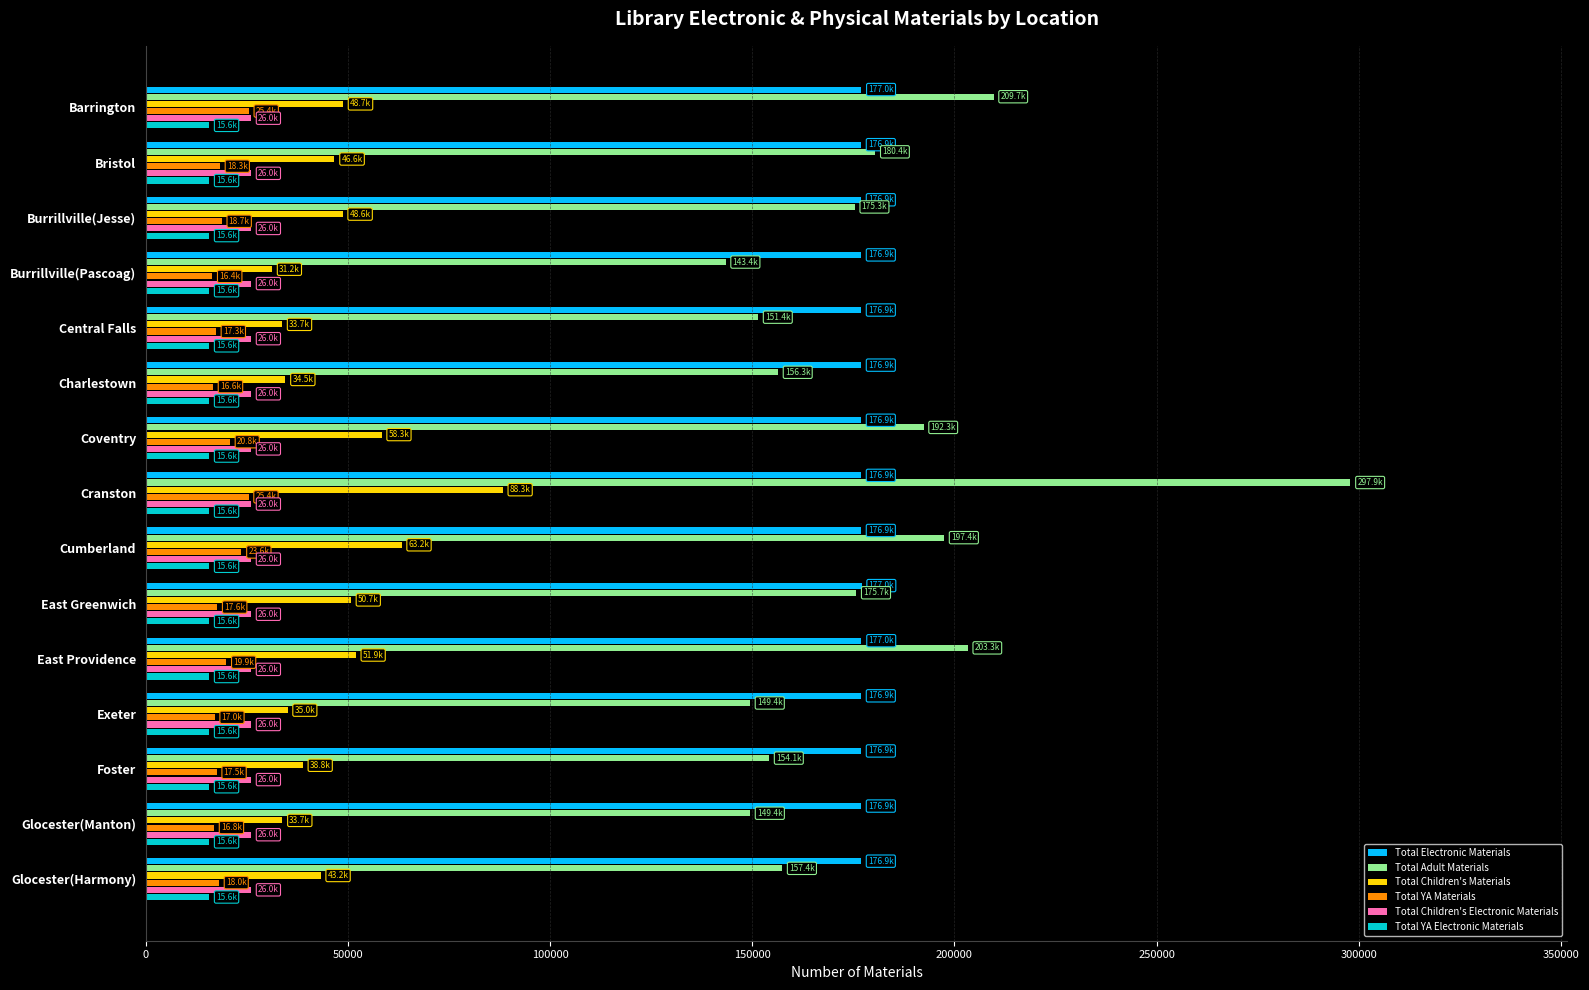

How many series are shown in this chart?

6